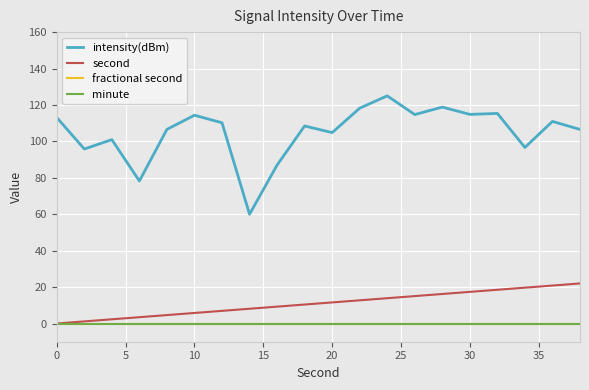

Does the chart display data point markers on the line(s)?

No